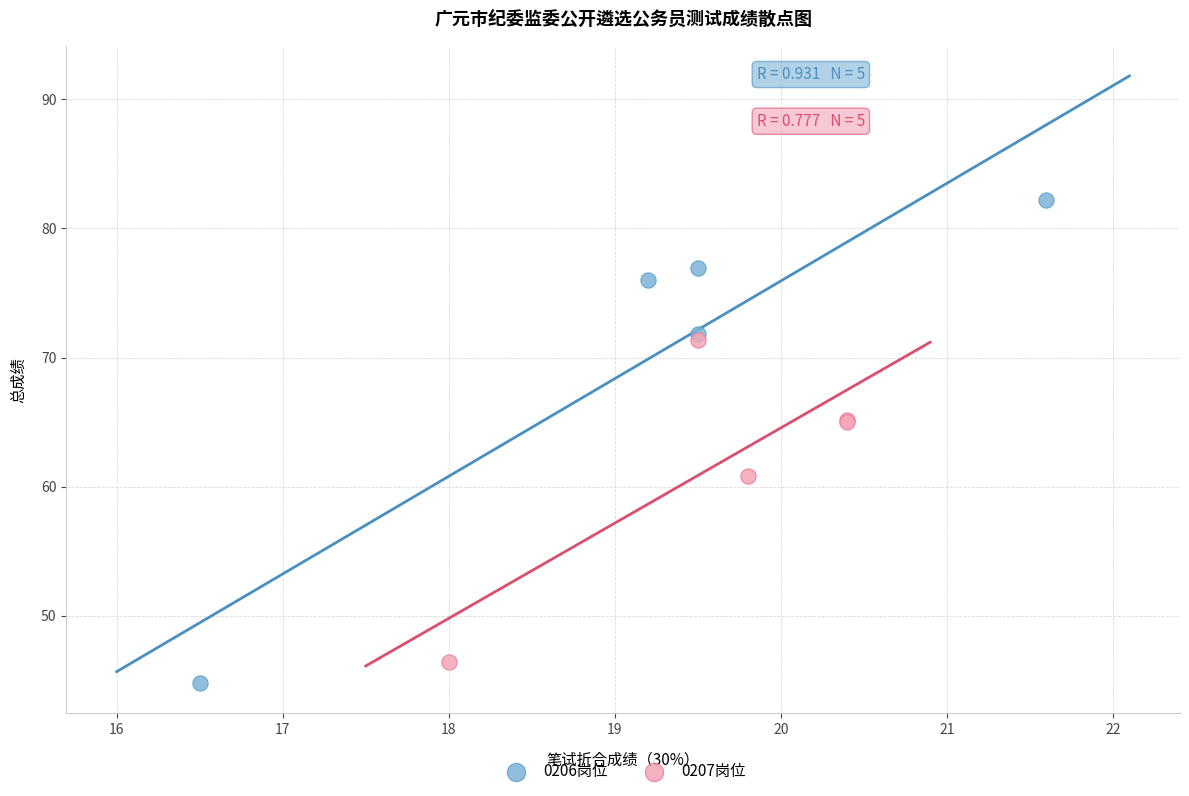

Which series has the widest spread of Y values?

0206岗位